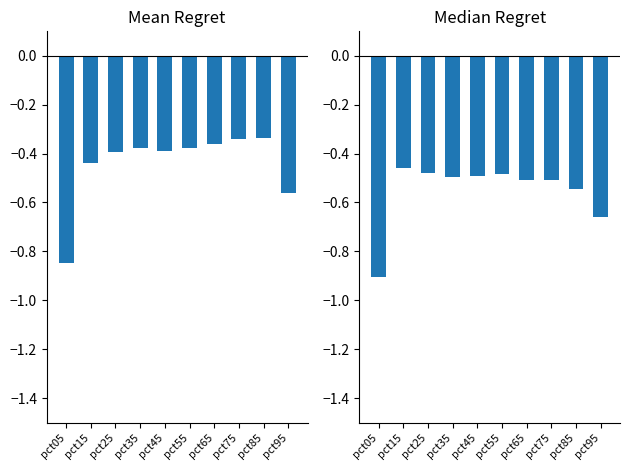

True or false: Jan-Mar has a value of -0.7 at pct15.

False